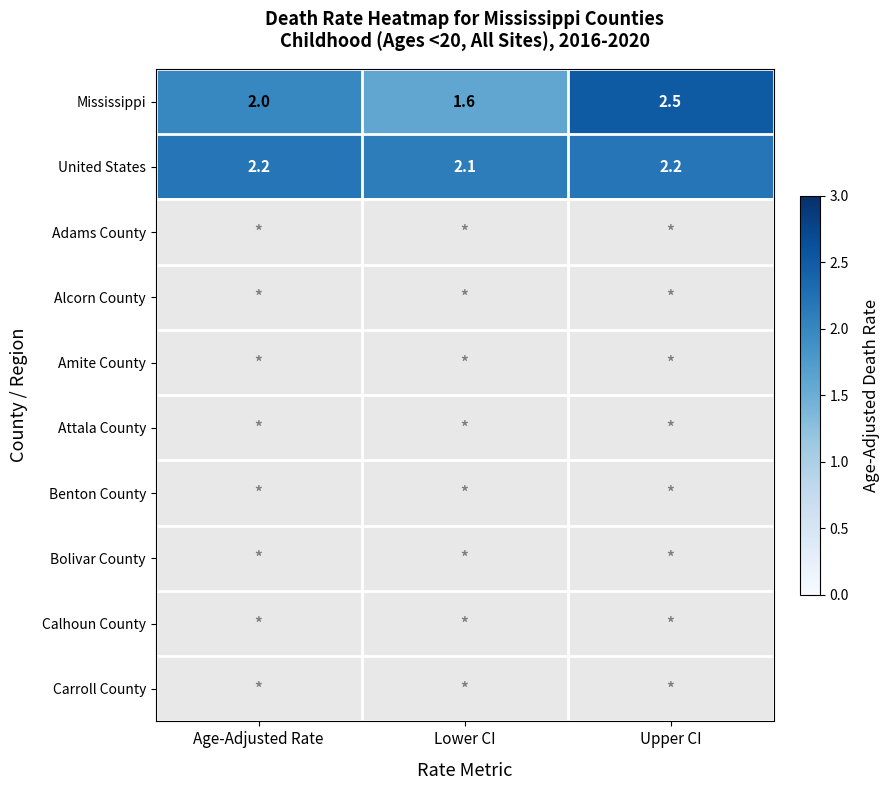

Is it true that Mississippi equals 2.0 at Age-Adjusted Rate?

True